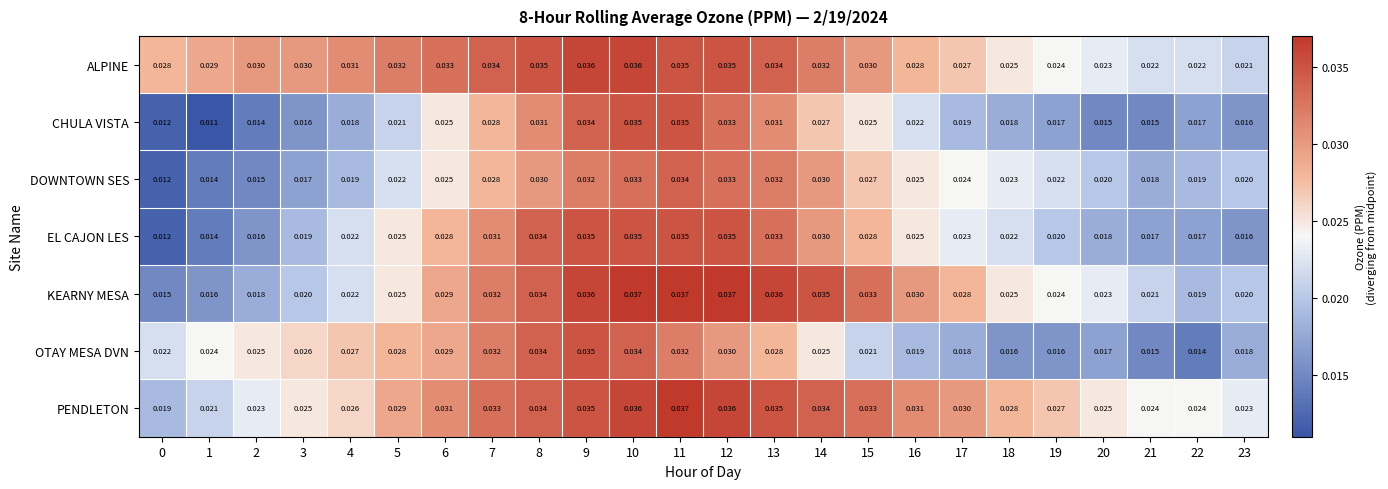

Between 1 and 16, which series saw the biggest shift?

KEARNY MESA